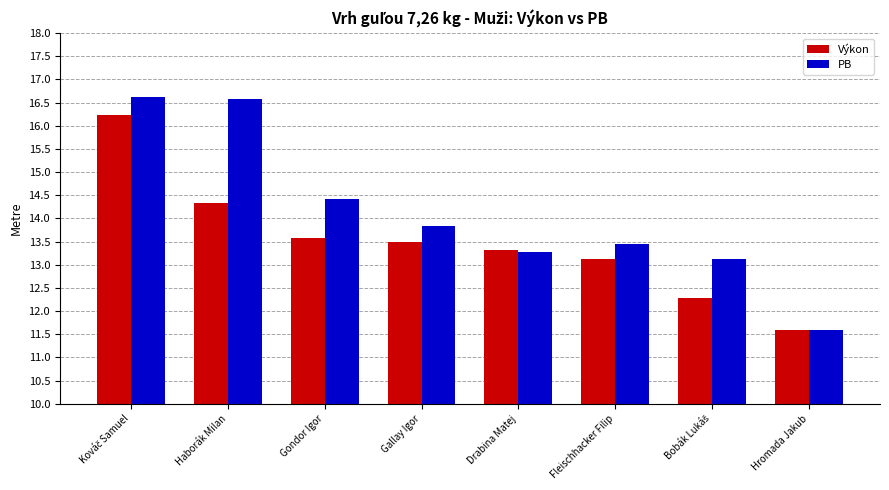

Rank the series at Fleischhacker Filip from highest to lowest value.

PB, Výkon